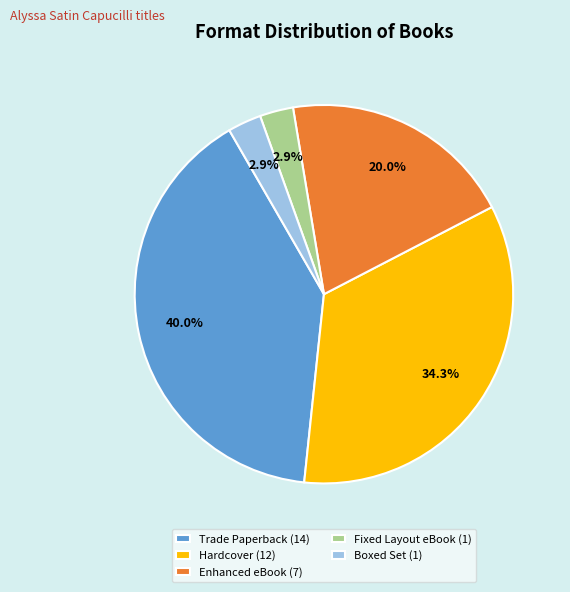

Is Enhanced eBook the majority of the pie?

No